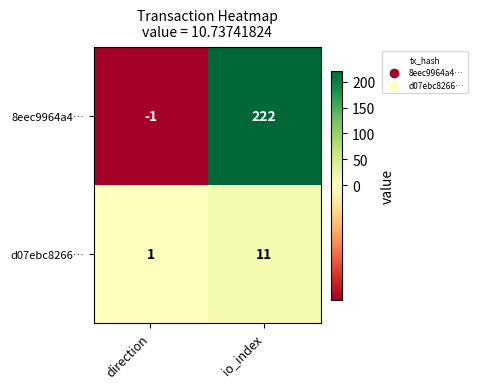

At which label is 8eec9964a4… closest to 110?

direction